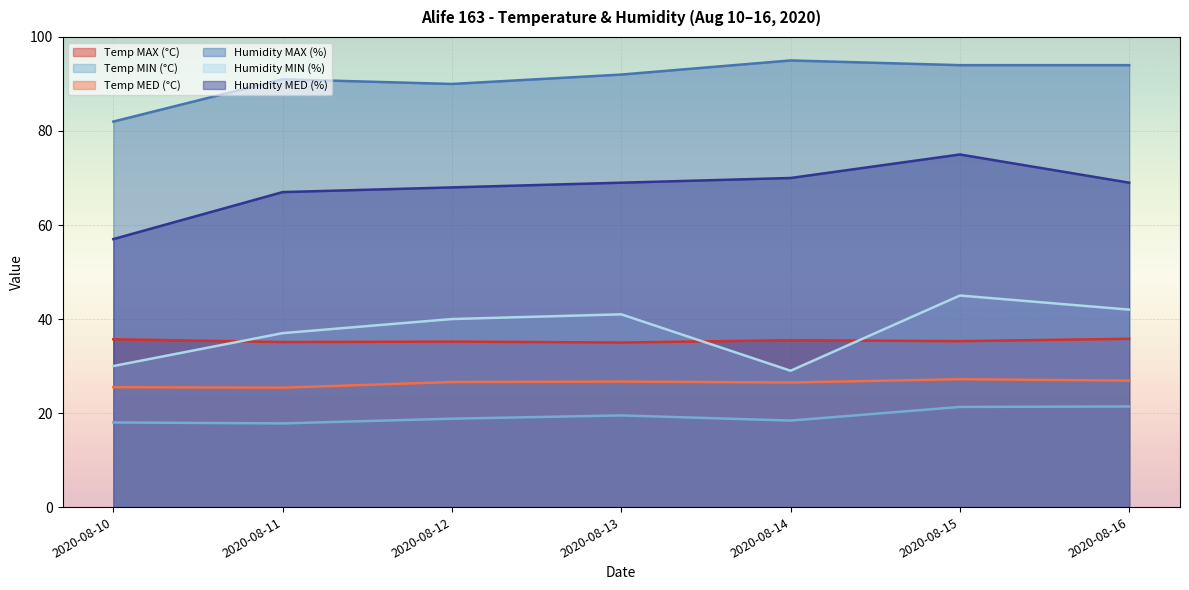

True or false: Temp MIN (°C) and Temp MAX (°C) cross at least once.

False